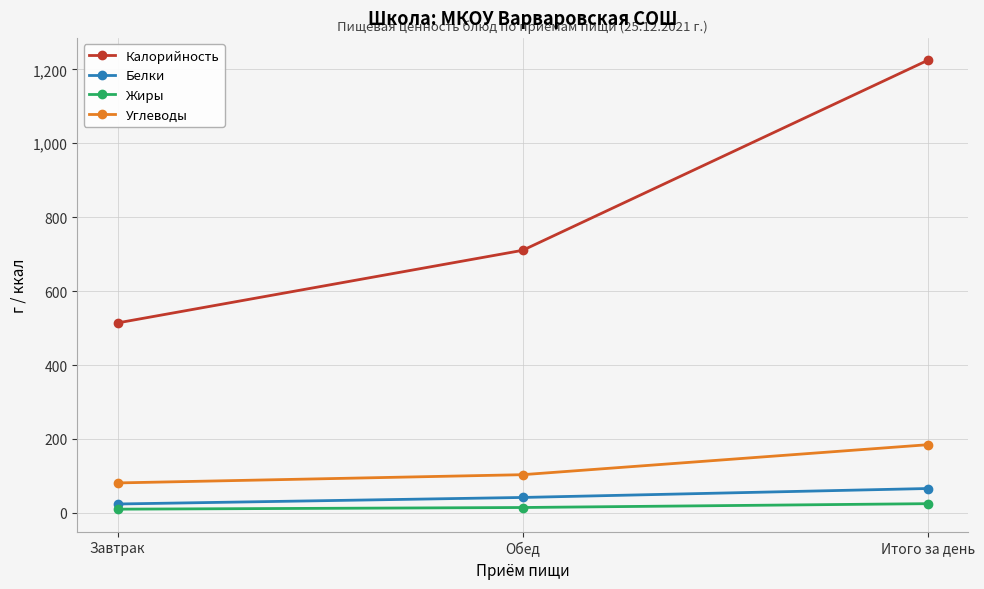

Which series has the widest spread of values?

Калорийность